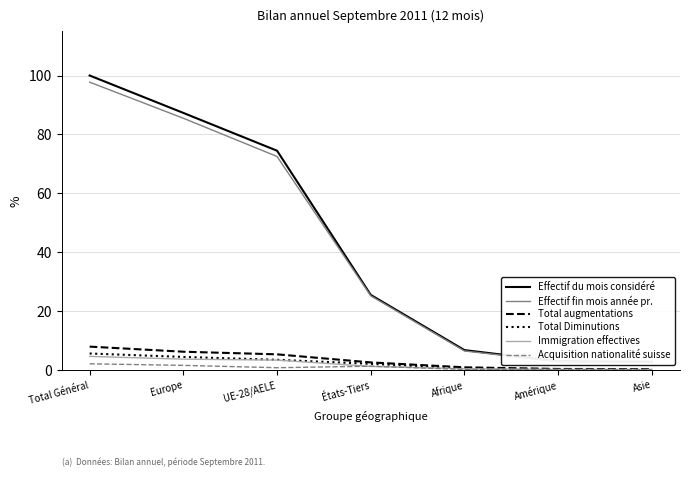

Reading left to right, what are all the values shown in this chart?

Effectif du mois considéré: Total Général=100.0	Europe=87.3	UE-28/AELE=74.5	États-Tiers=25.5	Afrique=6.8	Amérique=3.0	Asie=2.8
Effectif fin mois année pr.: Total Général=97.7	Europe=85.5	UE-28/AELE=72.5	États-Tiers=25.2	Afrique=6.5	Amérique=2.9	Asie=2.7
Total augmentations: Total Général=8.0	Europe=6.2	UE-28/AELE=5.4	États-Tiers=2.6	Afrique=1.0	Amérique=0.4	Asie=0.3
Total Diminutions: Total Général=5.6	Europe=4.5	UE-28/AELE=3.5	États-Tiers=2.1	Afrique=0.6	Amérique=0.3	Asie=0.2
Immigration effectives: Total Général=4.7	Europe=3.7	UE-28/AELE=3.4	États-Tiers=1.3	Afrique=0.5	Amérique=0.3	Asie=0.2
Acquisition nationalité suisse: Total Général=2.2	Europe=1.6	UE-28/AELE=0.8	États-Tiers=1.3	Afrique=0.2	Amérique=0.2	Asie=0.1